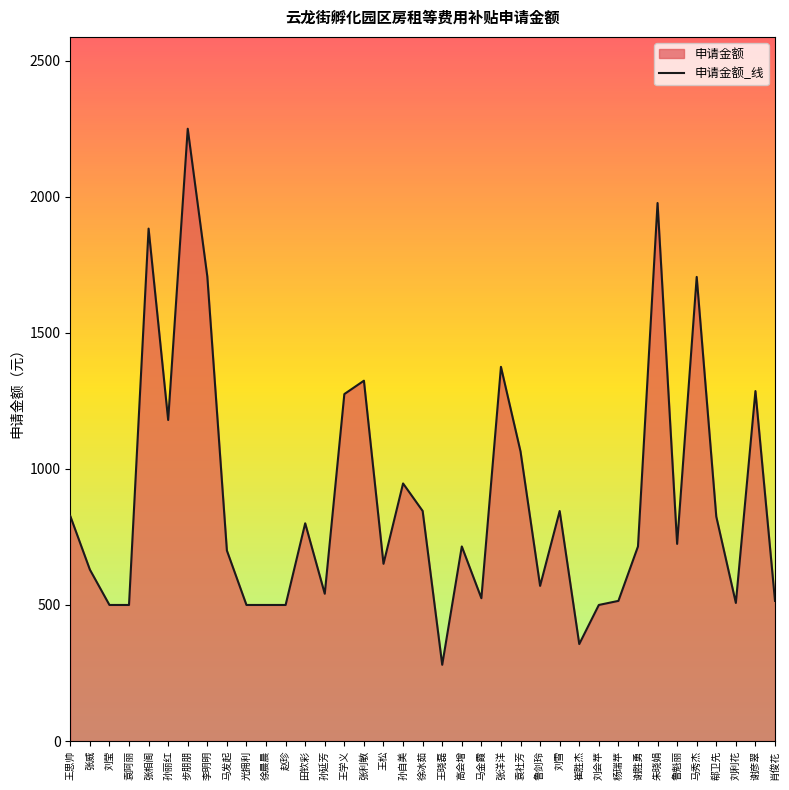

Reading right to left, what are all the values shown in this chart?

515.0	1286.0	507.5	824.8	1705.5	724.4	1977.1	715.0	515.0	500.0	356.4	845.2	570.1	1064.0	1375.0	524.8	715.0	280.2	845.4	946.5	651.2	1324.1	1275.0	541.2	800.1	500.0	500.0	500.0	700.0	1707.2	2250.0	1179.7	1883.0	500.0	500.0	630.0	826.8